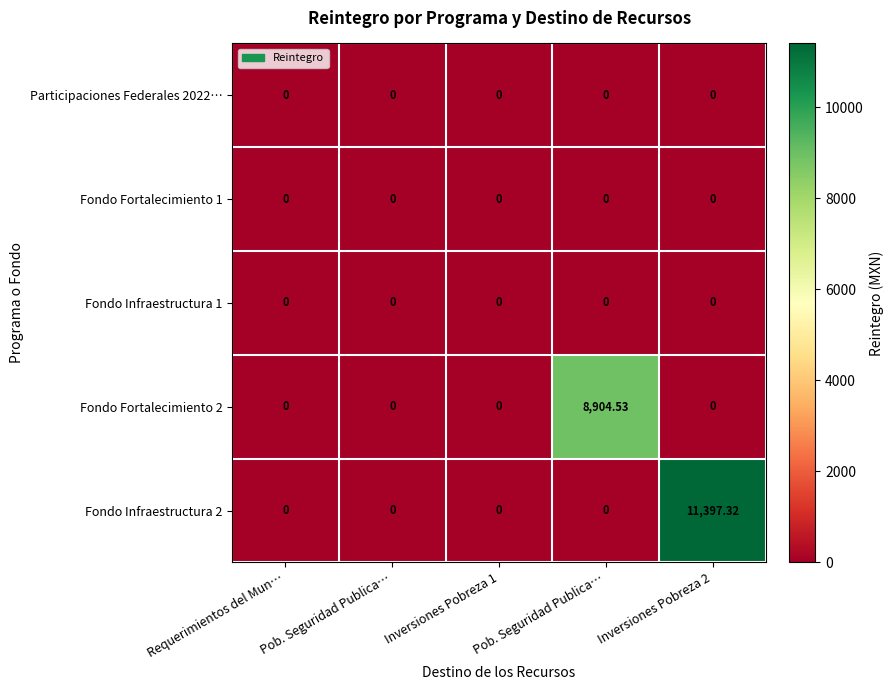

Which has a higher value, Pob. Seguridad Publica… or Requerimientos del Mun…?

Pob. Seguridad Publica…